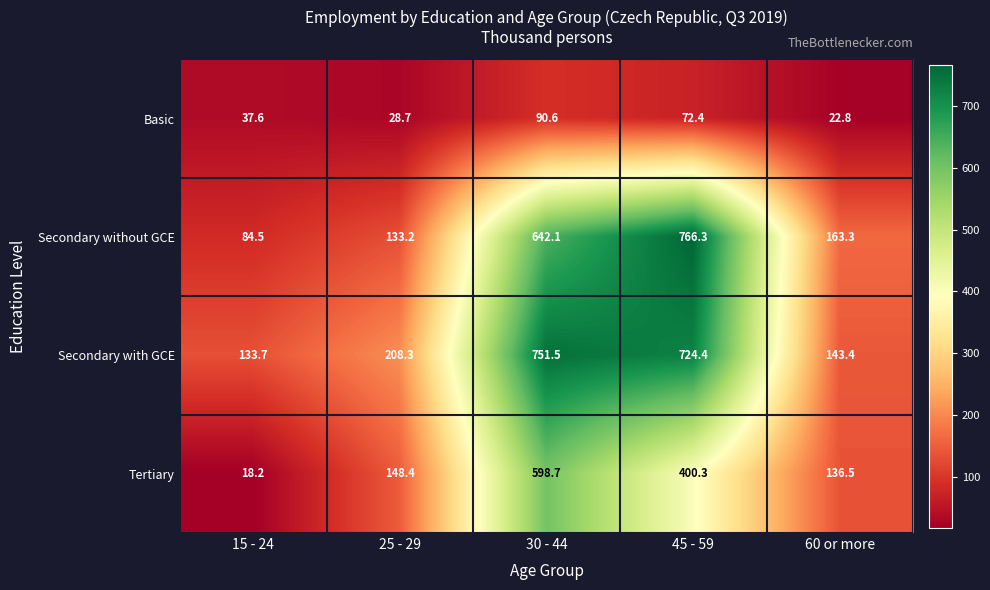

List the labels in order of Basic value, smallest first.

60 or more, 25 - 29, 15 - 24, 45 - 59, 30 - 44